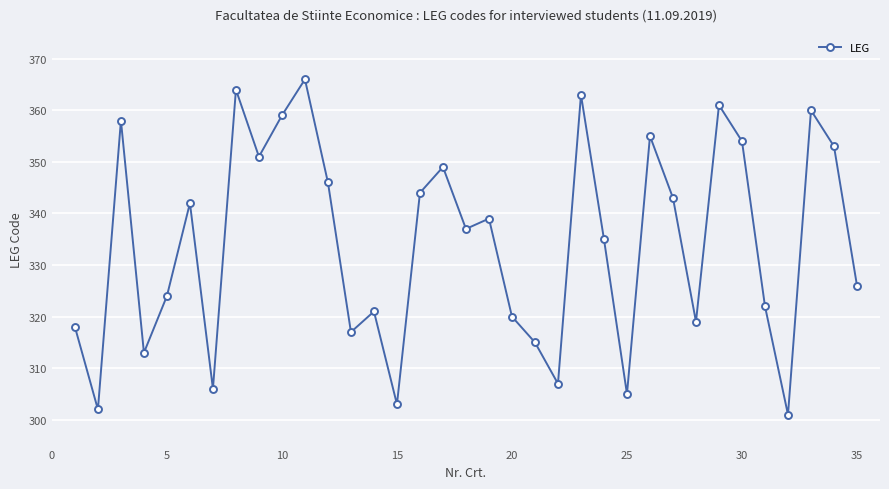

True or false: the data has more than 1 interior local peaks.

True